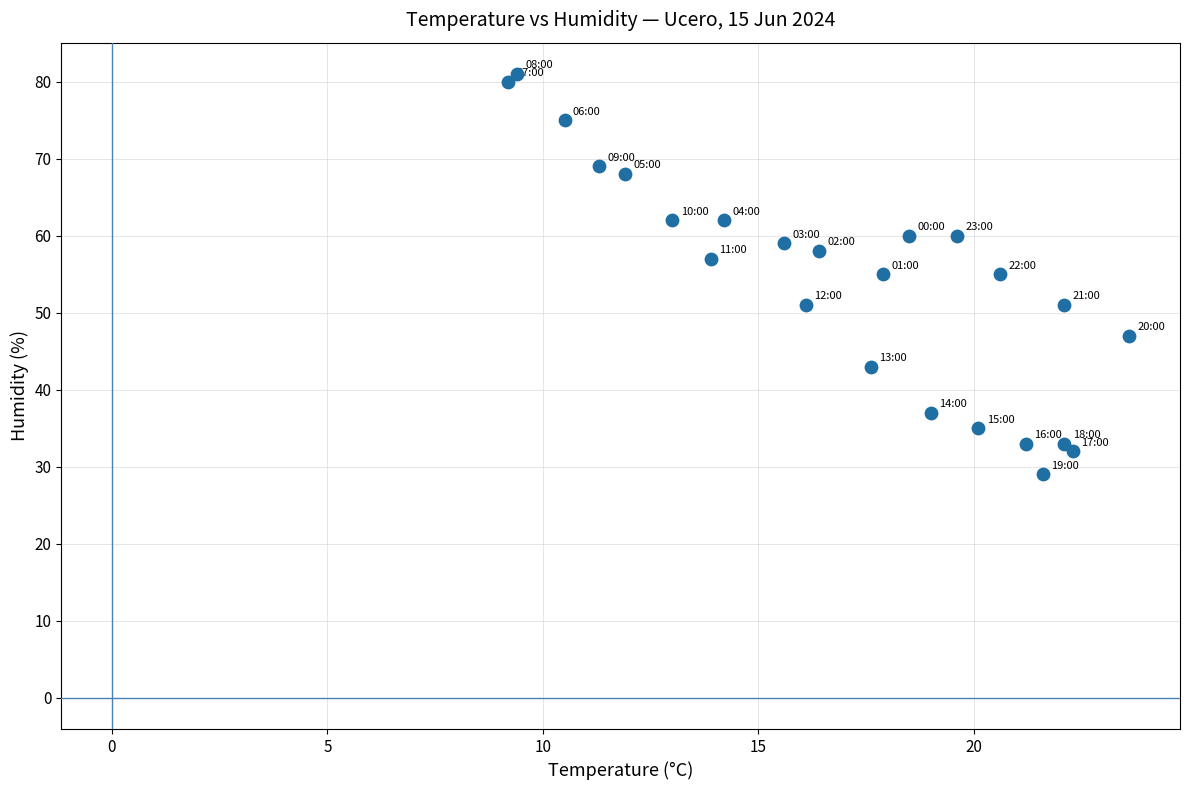

What is the range of Y values (max minus min)?

52